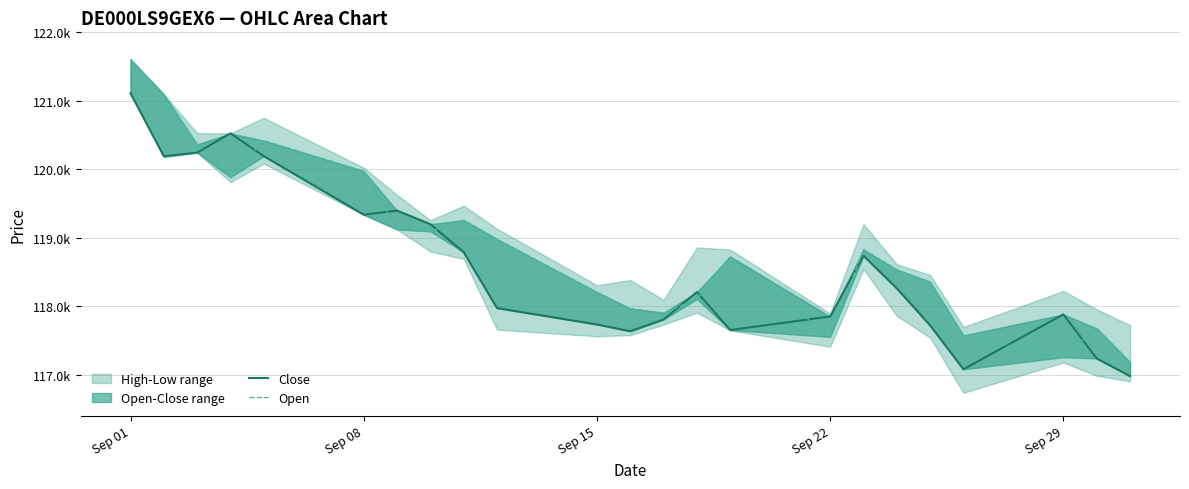

In Close, how many points are higher than both neighbors (excluding endpoints)?

5